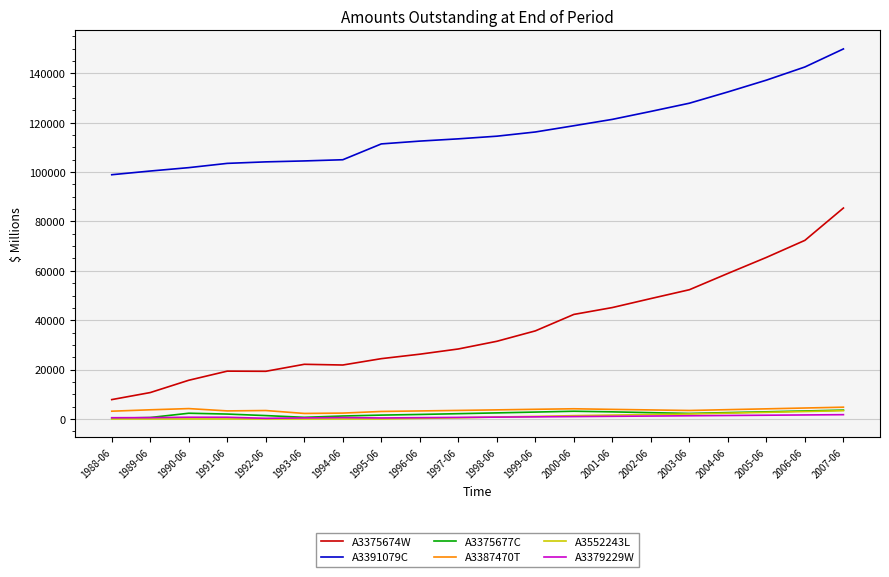

Which series has the largest total across all categories?

A3391079C